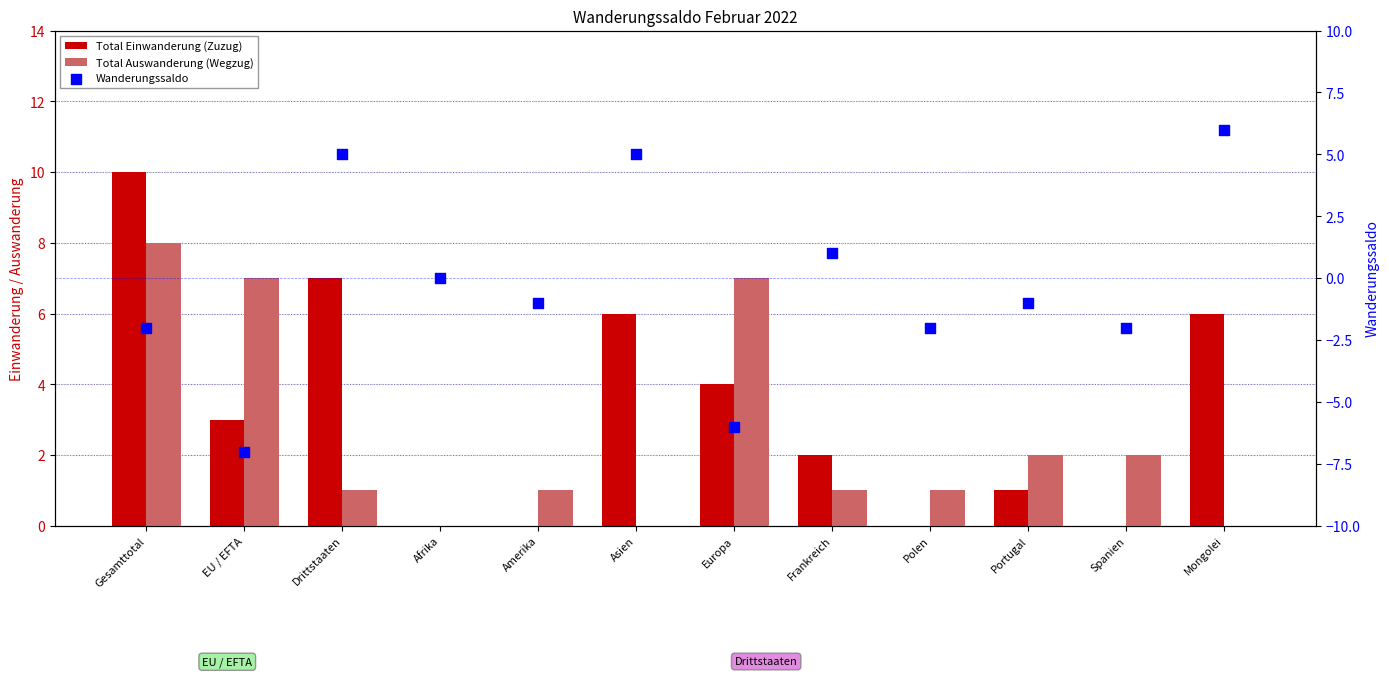

Which series has the largest total across all categories?

Total Einwanderung (Zuzug)